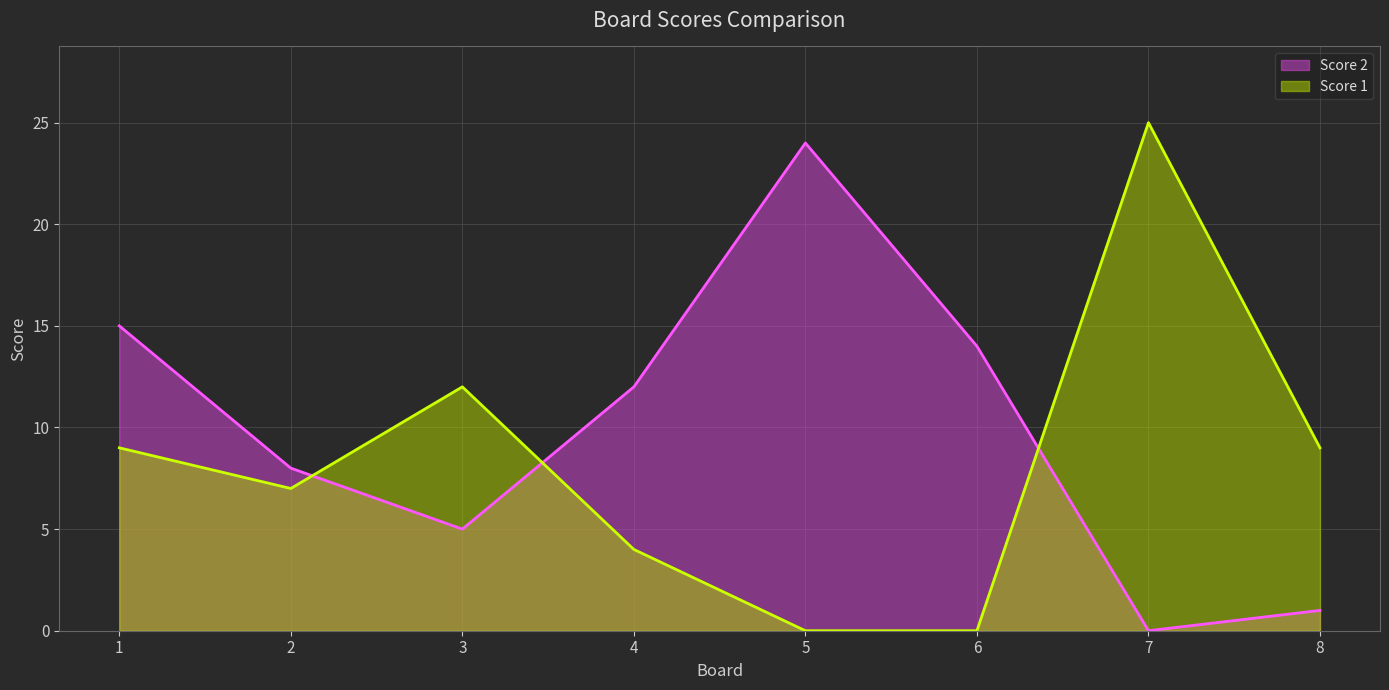

What is the difference between the maximum and minimum values in the Score 2 series?

24